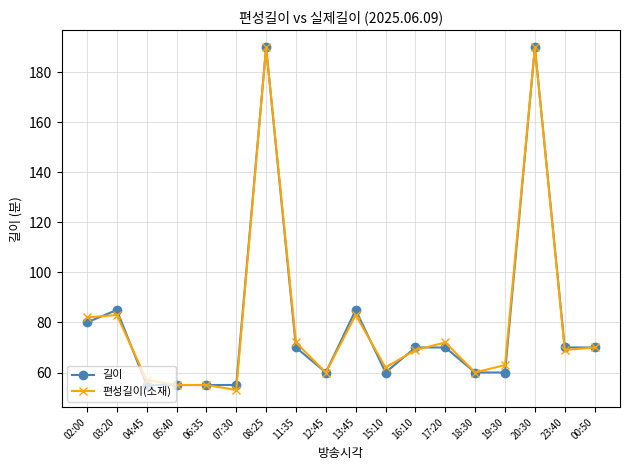

What position from the right is 04:45?

16